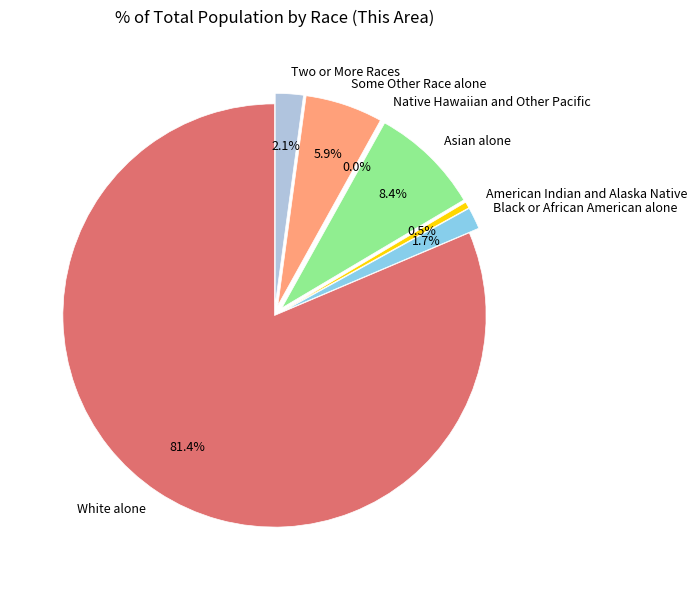

Which slice is the largest?

White alone